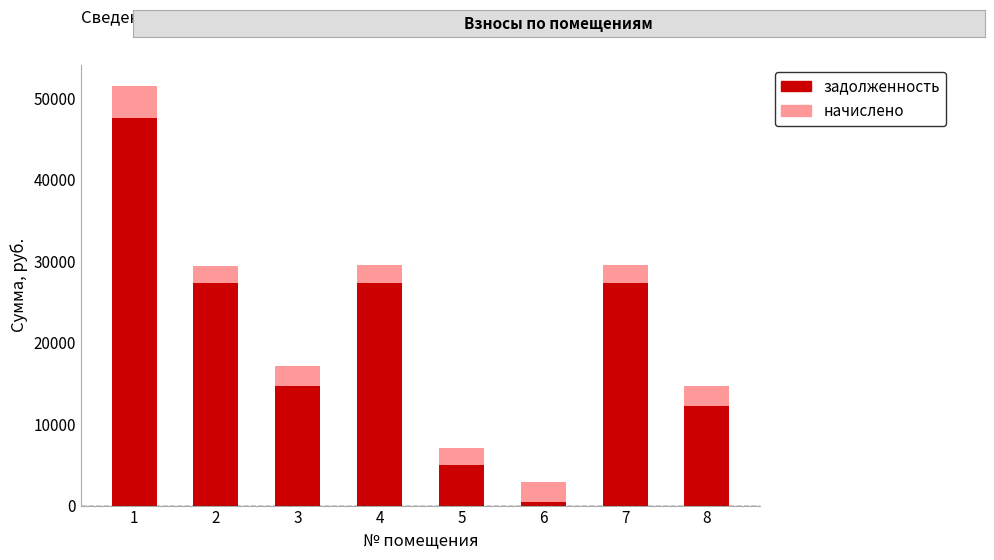

What is the sum of all задолженность values?

161813.0